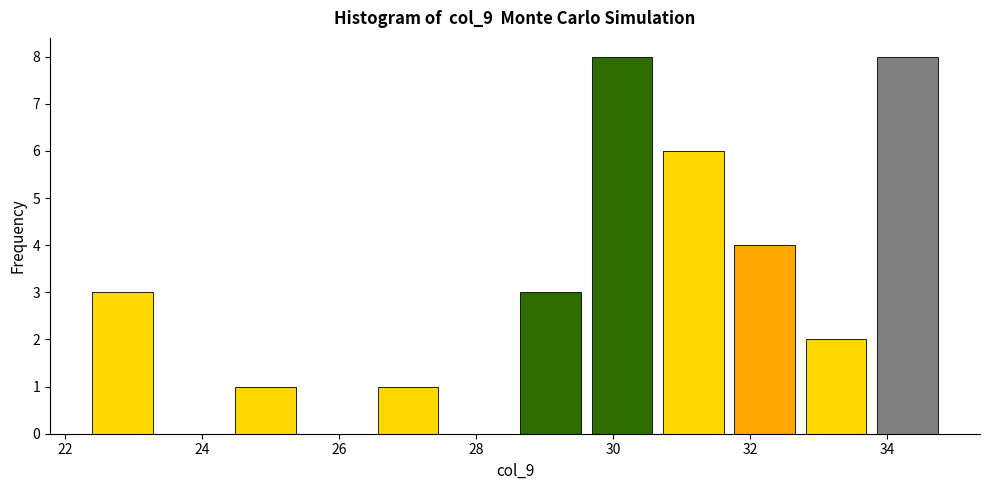

How tall is the bar that spans 26.6 to 27.6 on the x-axis? Neither the bar edges nor the heights are printed on the chart, so give them approximately, as read against the axes.

1